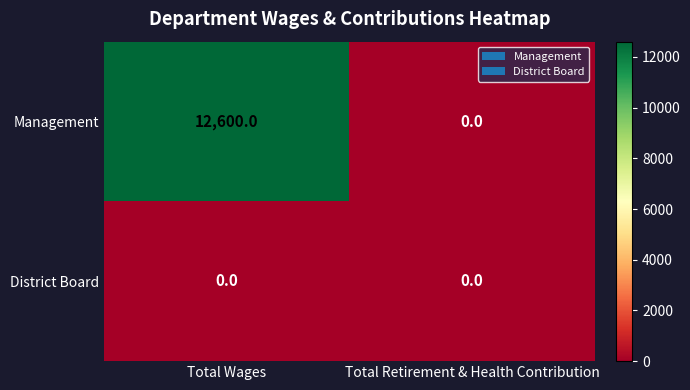

Which series has the widest spread of values?

Management